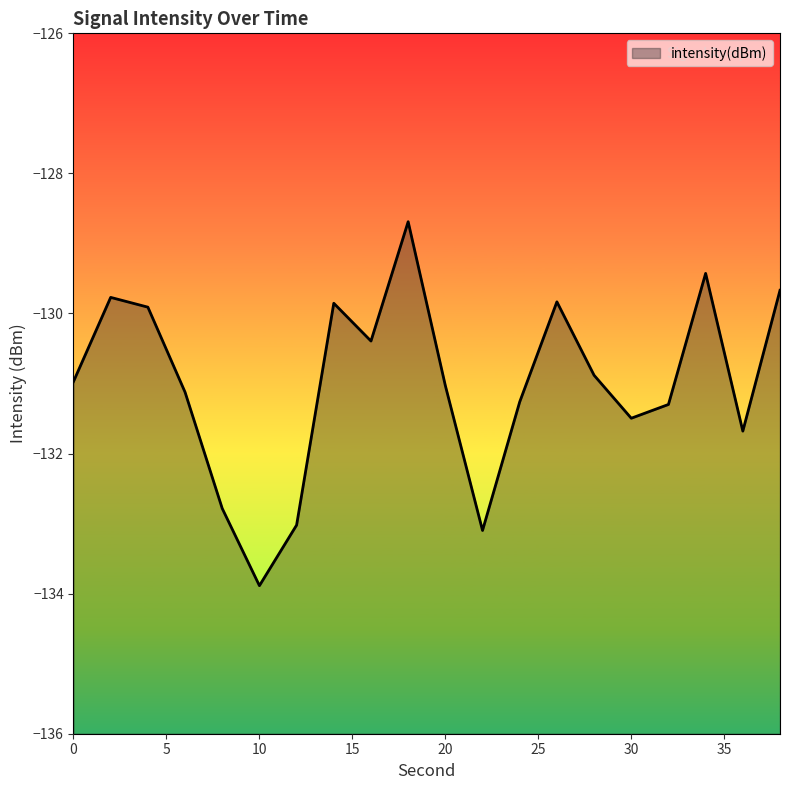

Rank the categories by value from lowest to highest.

10, 22, 12, 8, 36, 30, 32, 24, 6, 20, 0, 28, 16, 4, 14, 26, 2, 38, 34, 18